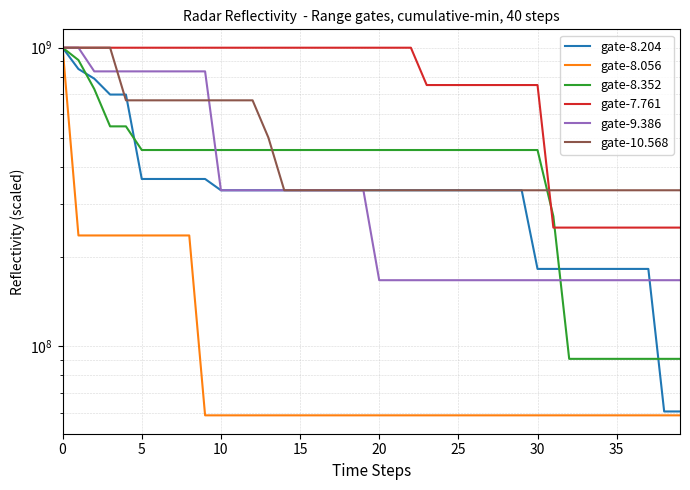

Reading left to right, what are all the values shown in this chart?

gate-8.204: 1000000000.0	848484848.5	787878787.9	696969697.0	696969697.0	363636363.6	363636363.6	363636363.6	363636363.6	363636363.6	333333333.3	333333333.3	333333333.3	333333333.3	333333333.3	333333333.3	333333333.3	333333333.3	333333333.3	333333333.3	333333333.3	333333333.3	333333333.3	333333333.3	333333333.3	333333333.3	333333333.3	333333333.3	333333333.3	333333333.3	181818181.8	181818181.8	181818181.8	181818181.8	181818181.8	181818181.8	181818181.8	181818181.8	60606060.6	60606060.6
gate-8.056: 1000000000.0	235294117.6	235294117.6	235294117.6	235294117.6	235294117.6	235294117.6	235294117.6	235294117.6	58823529.4	58823529.4	58823529.4	58823529.4	58823529.4	58823529.4	58823529.4	58823529.4	58823529.4	58823529.4	58823529.4	58823529.4	58823529.4	58823529.4	58823529.4	58823529.4	58823529.4	58823529.4	58823529.4	58823529.4	58823529.4	58823529.4	58823529.4	58823529.4	58823529.4	58823529.4	58823529.4	58823529.4	58823529.4	58823529.4	58823529.4
gate-8.352: 1000000000.0	909090909.1	727272727.3	545454545.5	545454545.5	454545454.5	454545454.5	454545454.5	454545454.5	454545454.5	454545454.5	454545454.5	454545454.5	454545454.5	454545454.5	454545454.5	454545454.5	454545454.5	454545454.5	454545454.5	454545454.5	454545454.5	454545454.5	454545454.5	454545454.5	454545454.5	454545454.5	454545454.5	454545454.5	454545454.5	454545454.5	272727272.7	90909090.9	90909090.9	90909090.9	90909090.9	90909090.9	90909090.9	90909090.9	90909090.9
gate-7.761: 1000000000.0	1000000000.0	1000000000.0	1000000000.0	1000000000.0	1000000000.0	1000000000.0	1000000000.0	1000000000.0	1000000000.0	1000000000.0	1000000000.0	1000000000.0	1000000000.0	1000000000.0	1000000000.0	1000000000.0	1000000000.0	1000000000.0	1000000000.0	1000000000.0	1000000000.0	1000000000.0	750000000.0	750000000.0	750000000.0	750000000.0	750000000.0	750000000.0	750000000.0	750000000.0	250000000.0	250000000.0	250000000.0	250000000.0	250000000.0	250000000.0	250000000.0	250000000.0	250000000.0
gate-9.386: 1000000000.0	1000000000.0	833333333.3	833333333.3	833333333.3	833333333.3	833333333.3	833333333.3	833333333.3	833333333.3	333333333.3	333333333.3	333333333.3	333333333.3	333333333.3	333333333.3	333333333.3	333333333.3	333333333.3	333333333.3	166666666.7	166666666.7	166666666.7	166666666.7	166666666.7	166666666.7	166666666.7	166666666.7	166666666.7	166666666.7	166666666.7	166666666.7	166666666.7	166666666.7	166666666.7	166666666.7	166666666.7	166666666.7	166666666.7	166666666.7
gate-10.568: 1000000000.0	1000000000.0	1000000000.0	1000000000.0	666666666.7	666666666.7	666666666.7	666666666.7	666666666.7	666666666.7	666666666.7	666666666.7	666666666.7	500000000.0	333333333.3	333333333.3	333333333.3	333333333.3	333333333.3	333333333.3	333333333.3	333333333.3	333333333.3	333333333.3	333333333.3	333333333.3	333333333.3	333333333.3	333333333.3	333333333.3	333333333.3	333333333.3	333333333.3	333333333.3	333333333.3	333333333.3	333333333.3	333333333.3	333333333.3	333333333.3